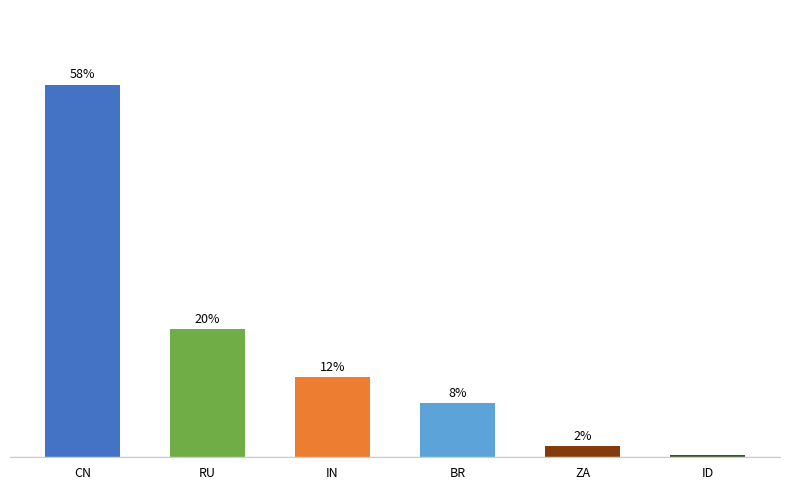

Does the chart contain any negative values?

No